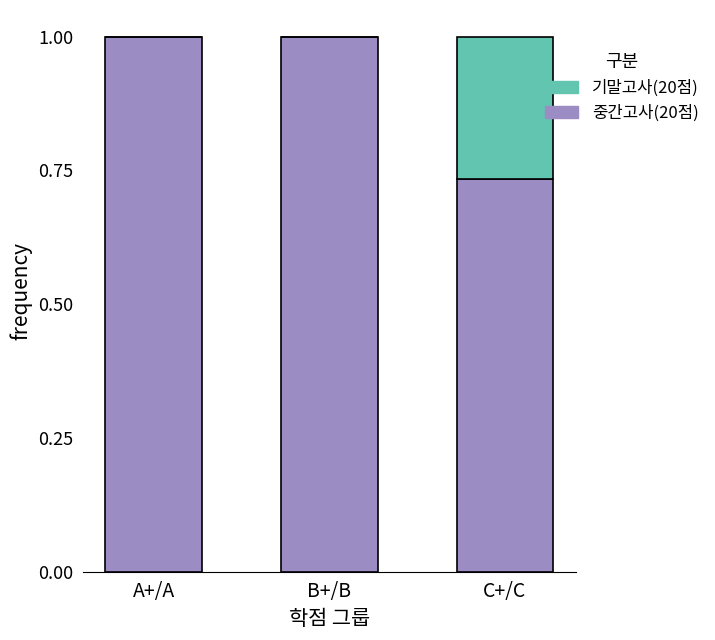

Read the 중간고사(20점) value at A+/A.

1.0